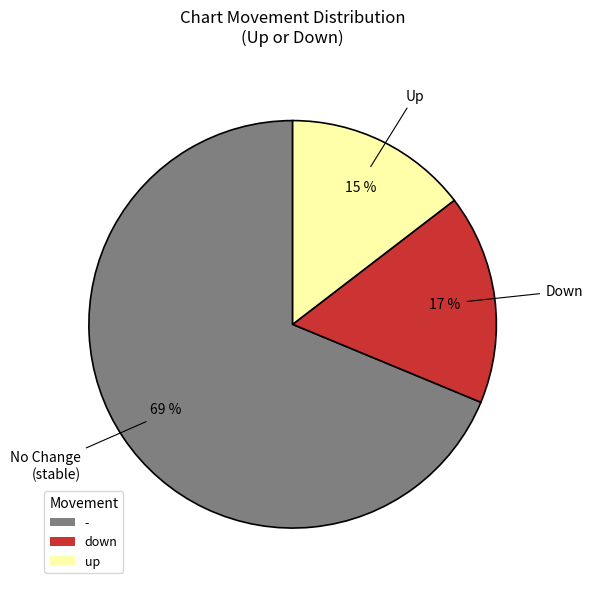

How many slices are in this pie chart?

3